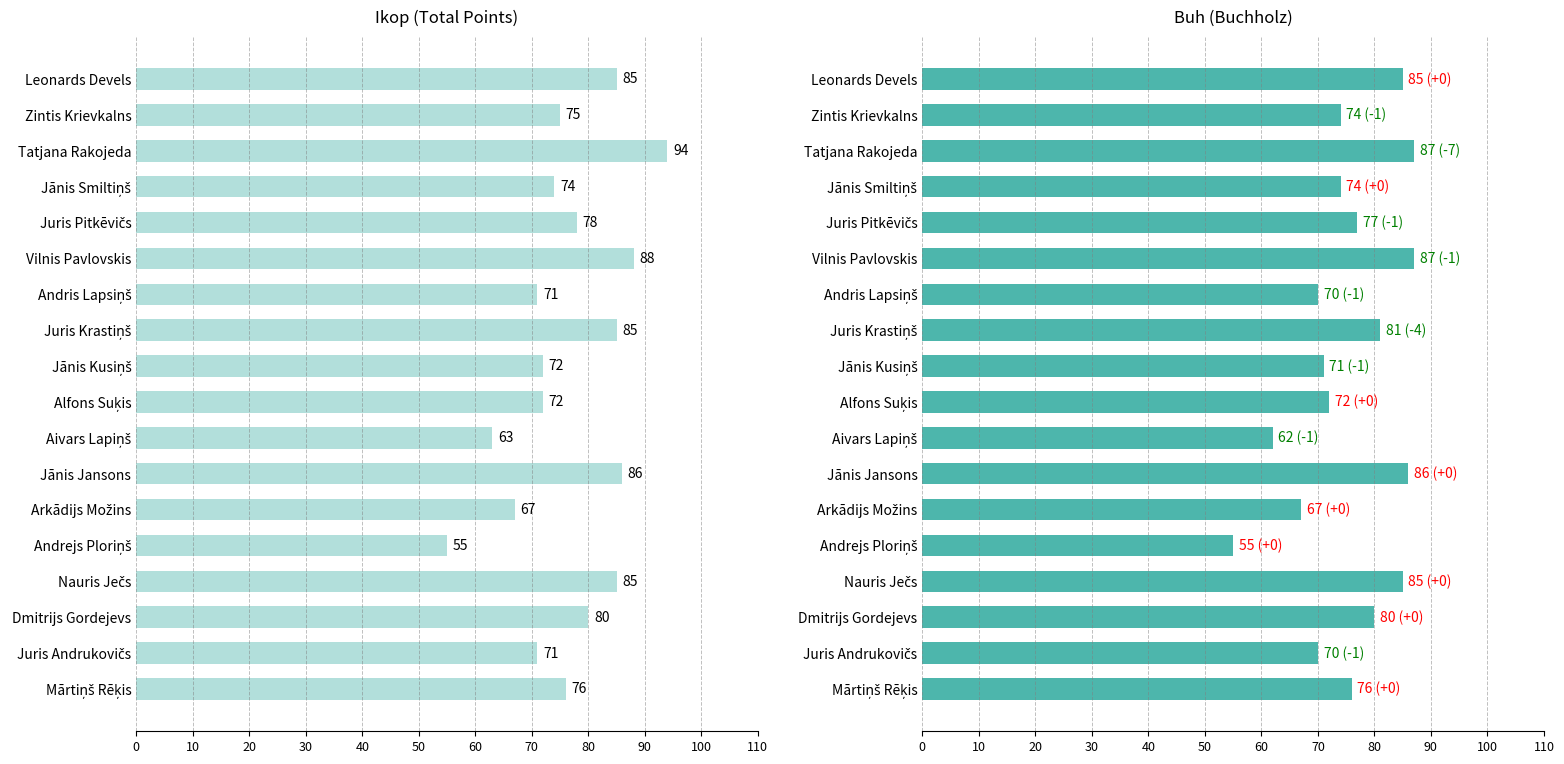

At Aivars Lapiņš, list the series in order from smallest to largest.

Buh, Ikop